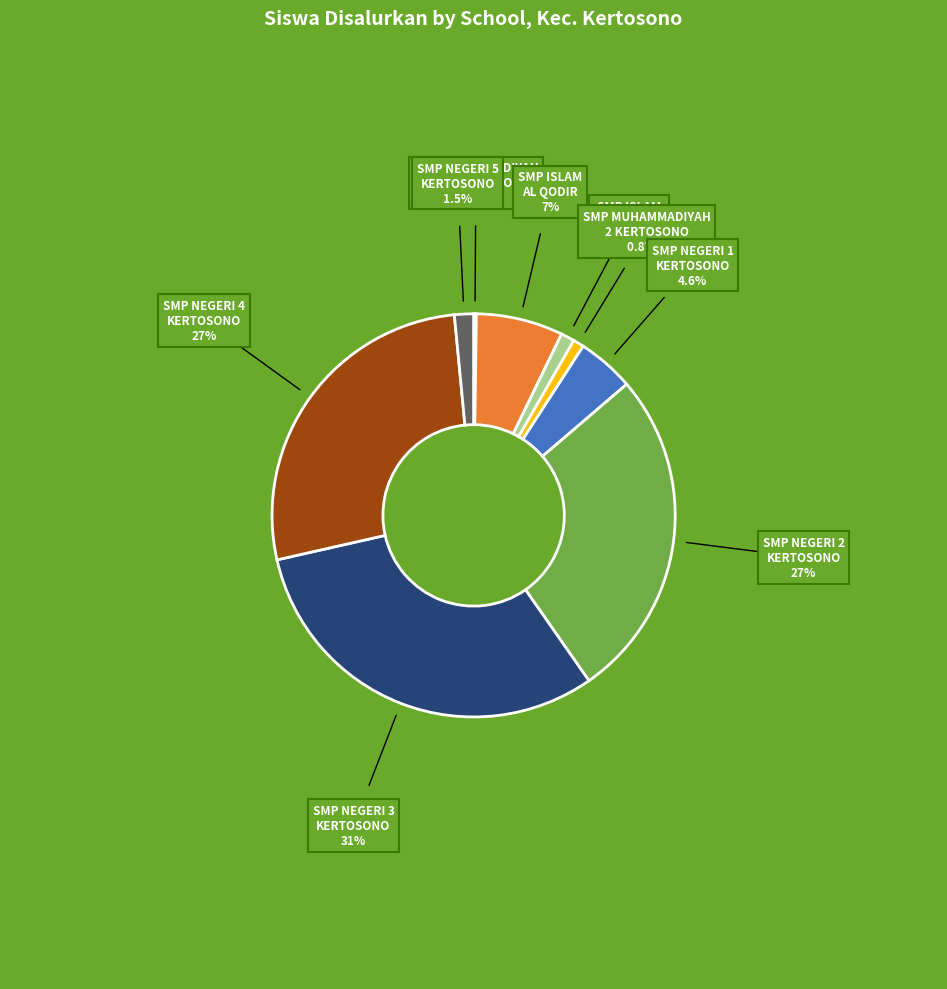

Which category has the biggest portion of the pie?

SMP NEGERI 3 KERTOSONO